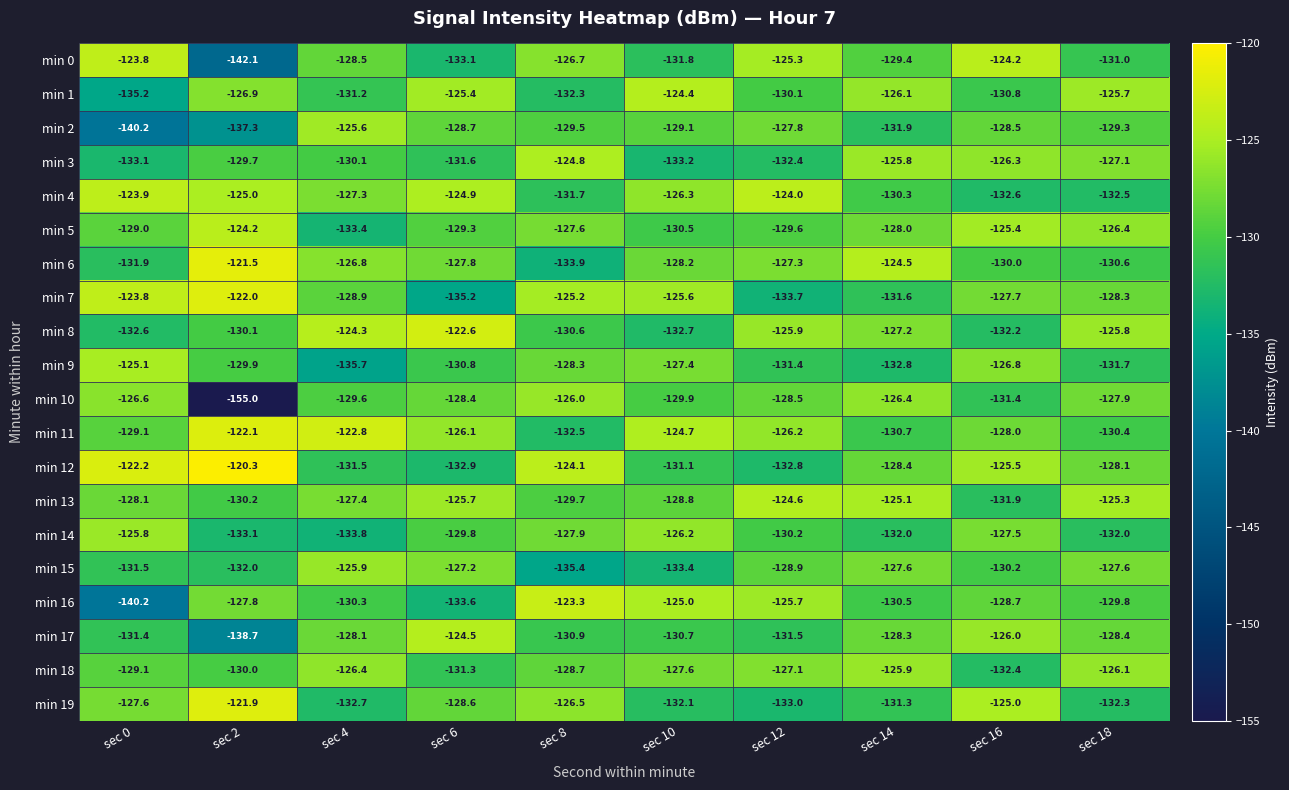

At sec 12, list the series in order from largest to smallest.

min 4, min 13, min 0, min 16, min 8, min 11, min 18, min 6, min 2, min 10, min 15, min 5, min 1, min 14, min 9, min 17, min 3, min 12, min 19, min 7